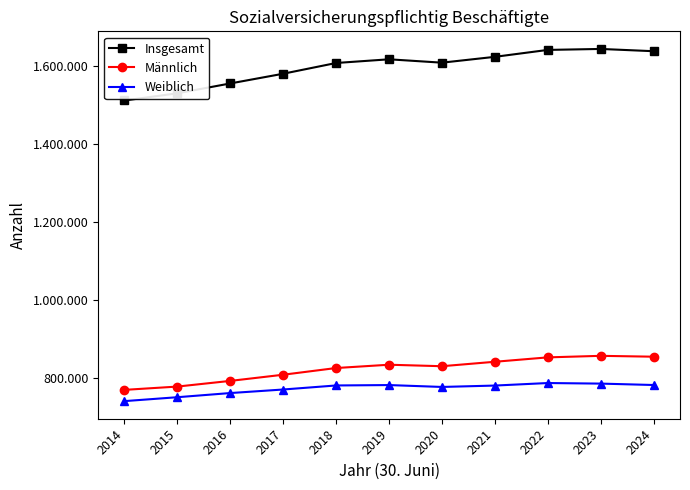

What are all the series names shown in the legend?

Insgesamt, Männlich, Weiblich